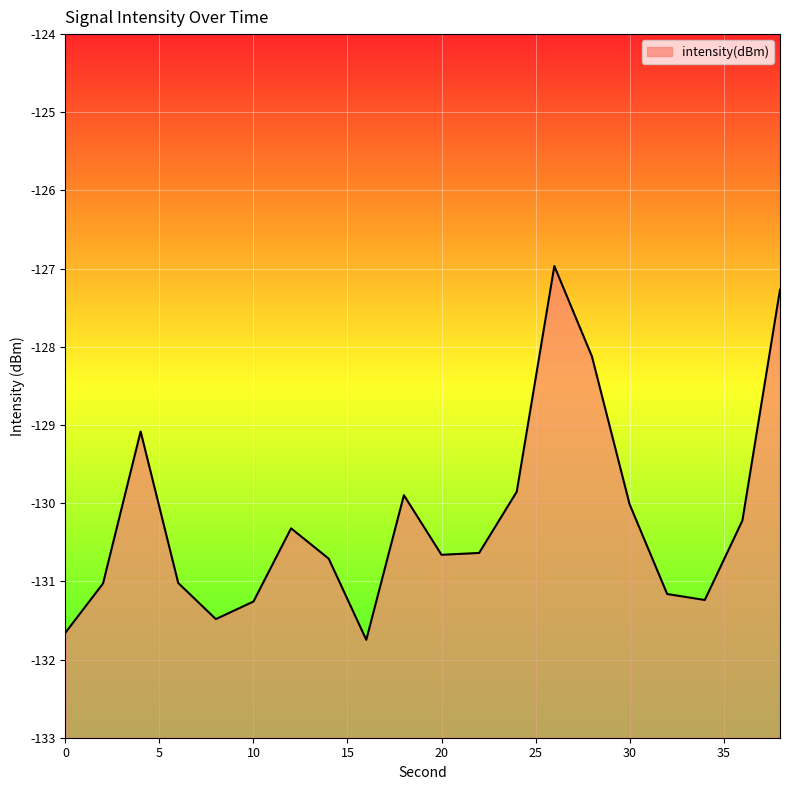

Which category has the highest value across all series?

26